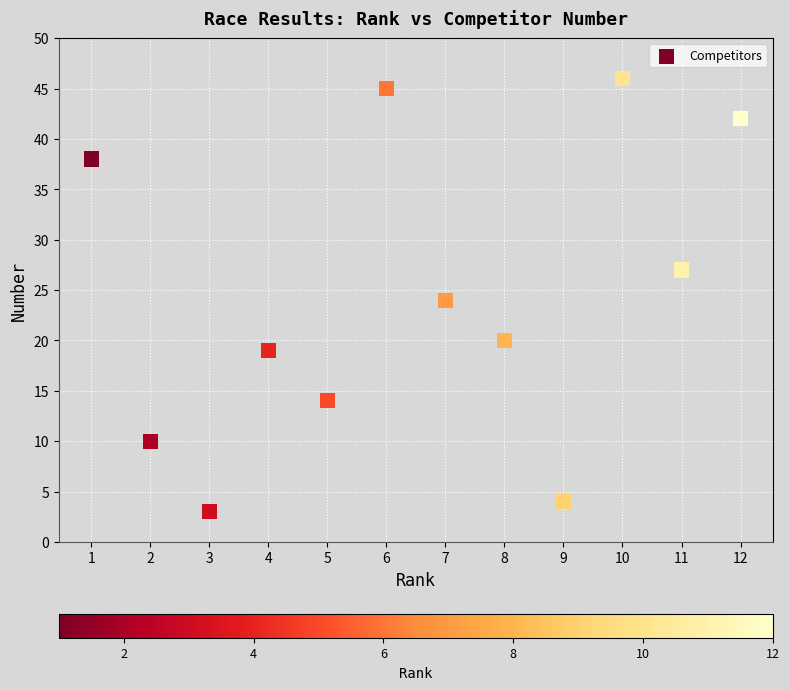

What is the range of Y values (max minus min)?

43